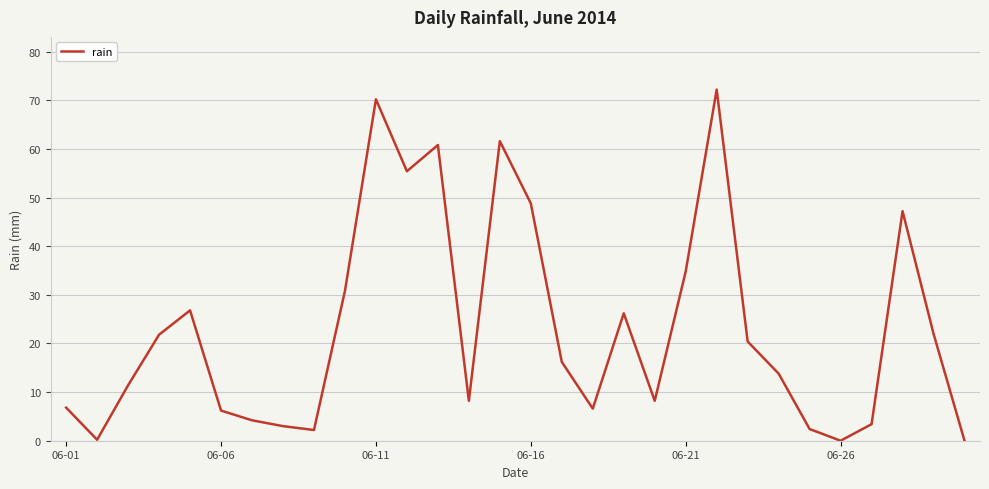

What is the difference between the maximum and minimum values?

72.2